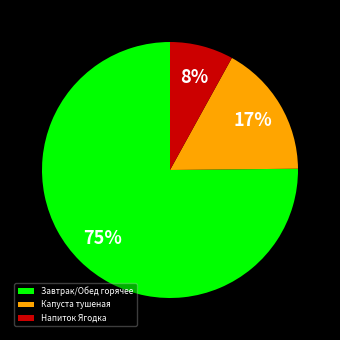

Count the number of slices in the pie.

3